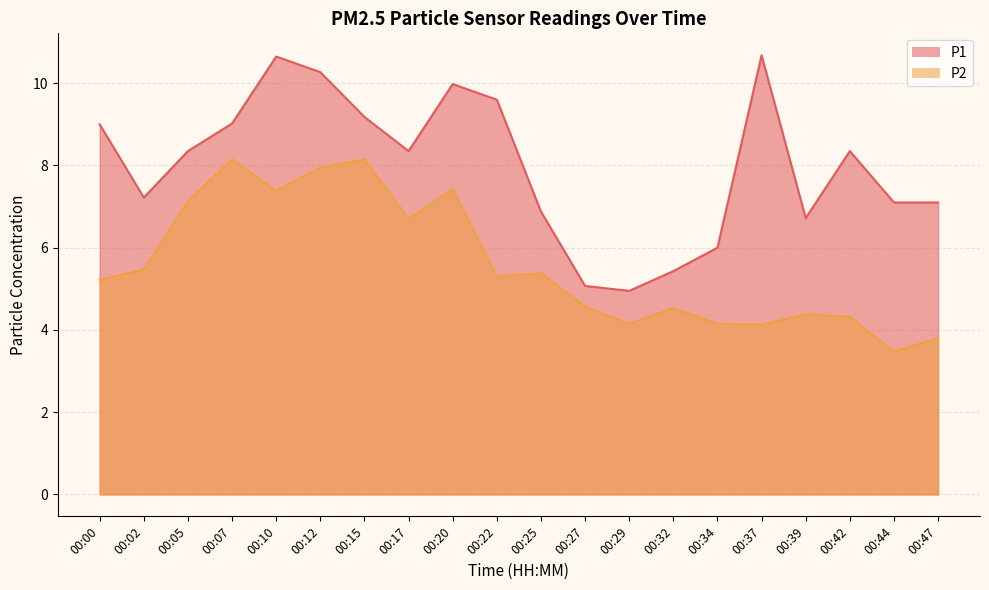

Rank the series by their maximum value, from lowest to highest.

P2, P1